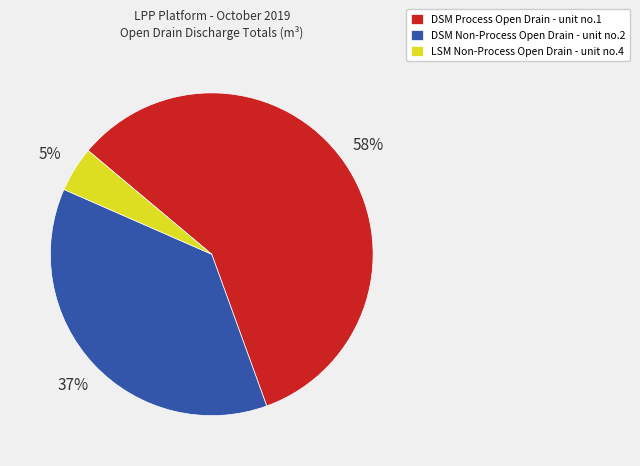

To the nearest percent, what portion does DSM Non-Process Open Drain - unit no.2 represent?

37%